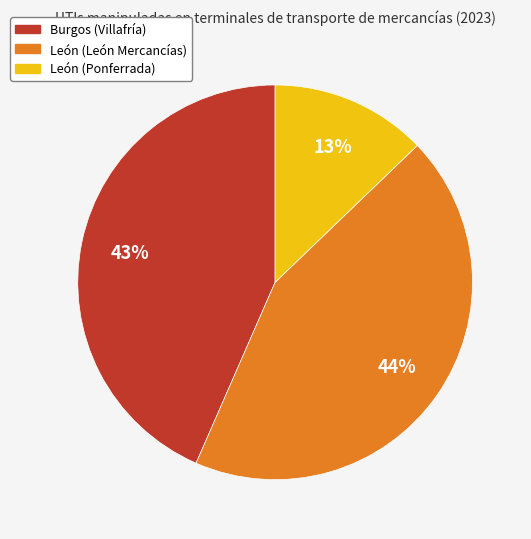

How many segments does this pie chart have?

3